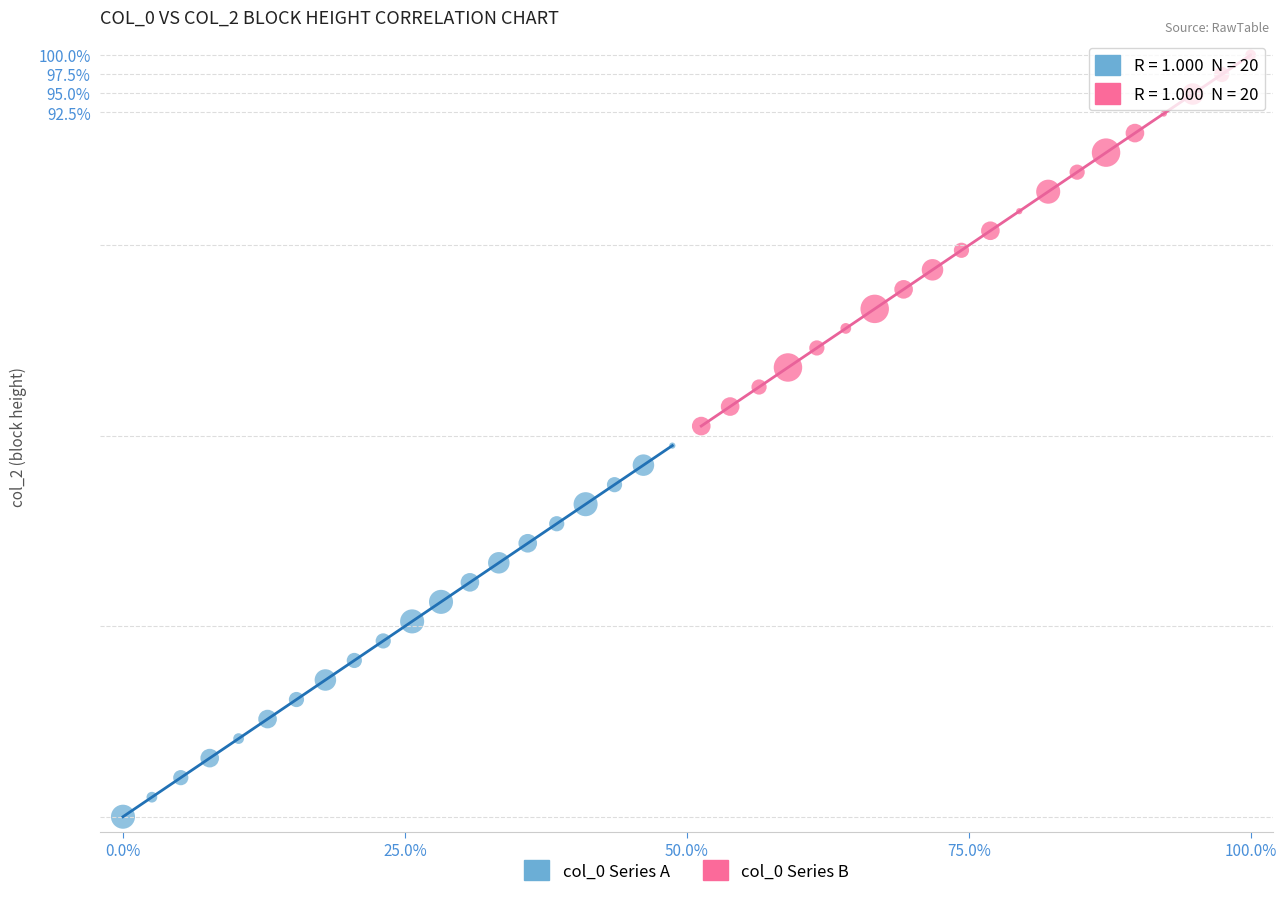

Which series reaches the minimum Y coordinate?

col_0 Series A